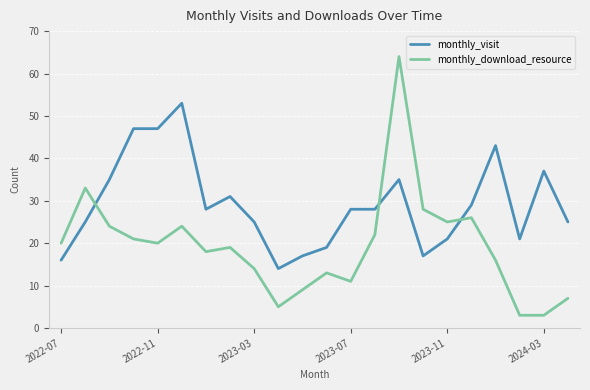

What is the lowest value of the monthly_download_resource series?

3